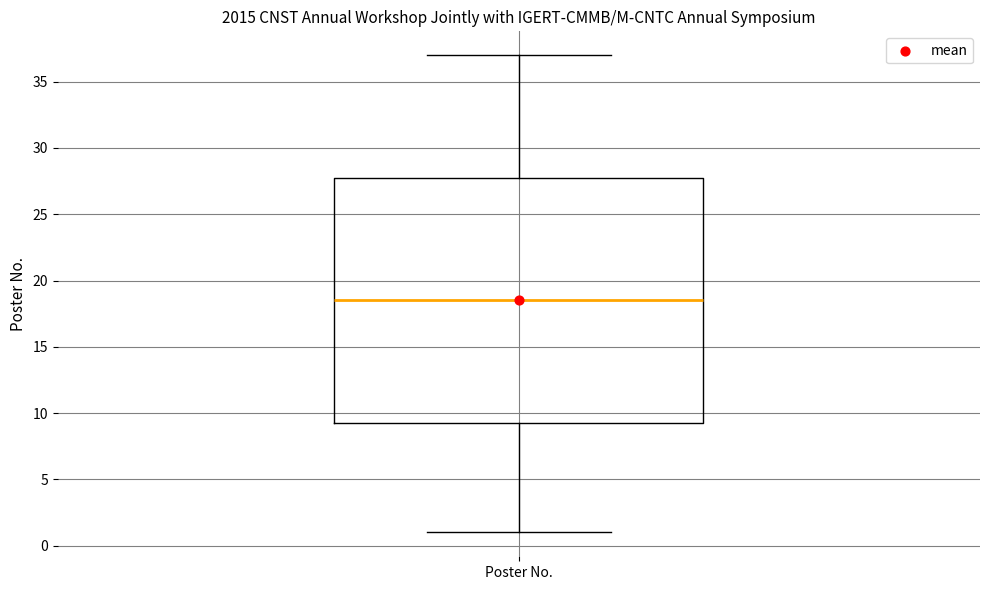

Transcribe this box plot: give where the median line is, the range the box spans, and where the two whiskers end, as read against the y-axis. The values are not printed on the chart, so give them approximately, as read against the axis.

median 18.5, box 9.5 to 28.0, whiskers 1.0 to 37.0